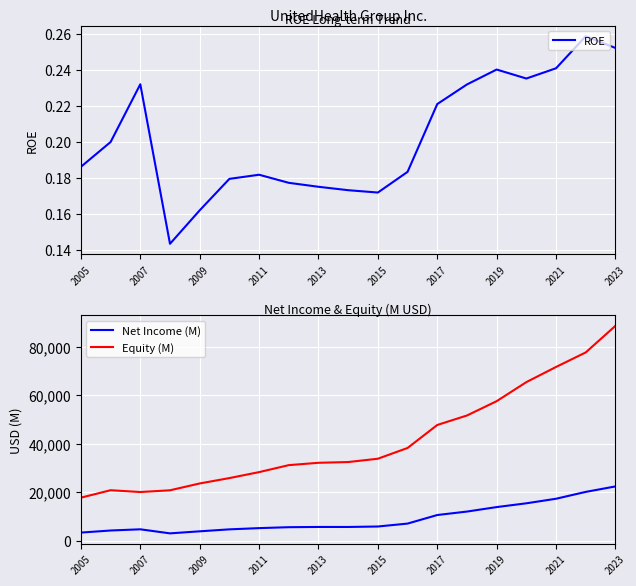

The ROE series shows 0.4 at 2019. True or false?

False